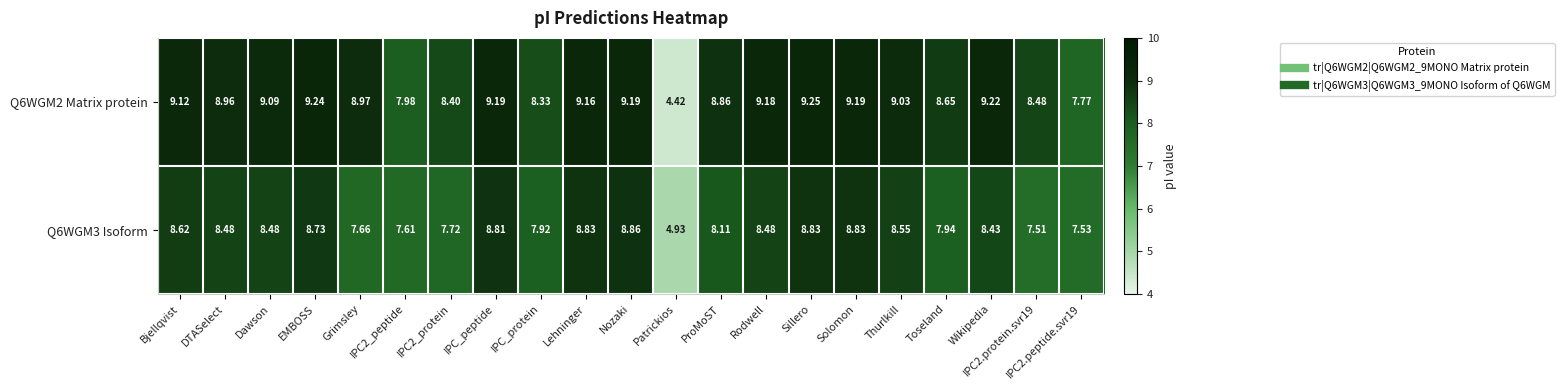

Which category has the lowest value in the Q6WGM2 Matrix protein series?

Patrickios